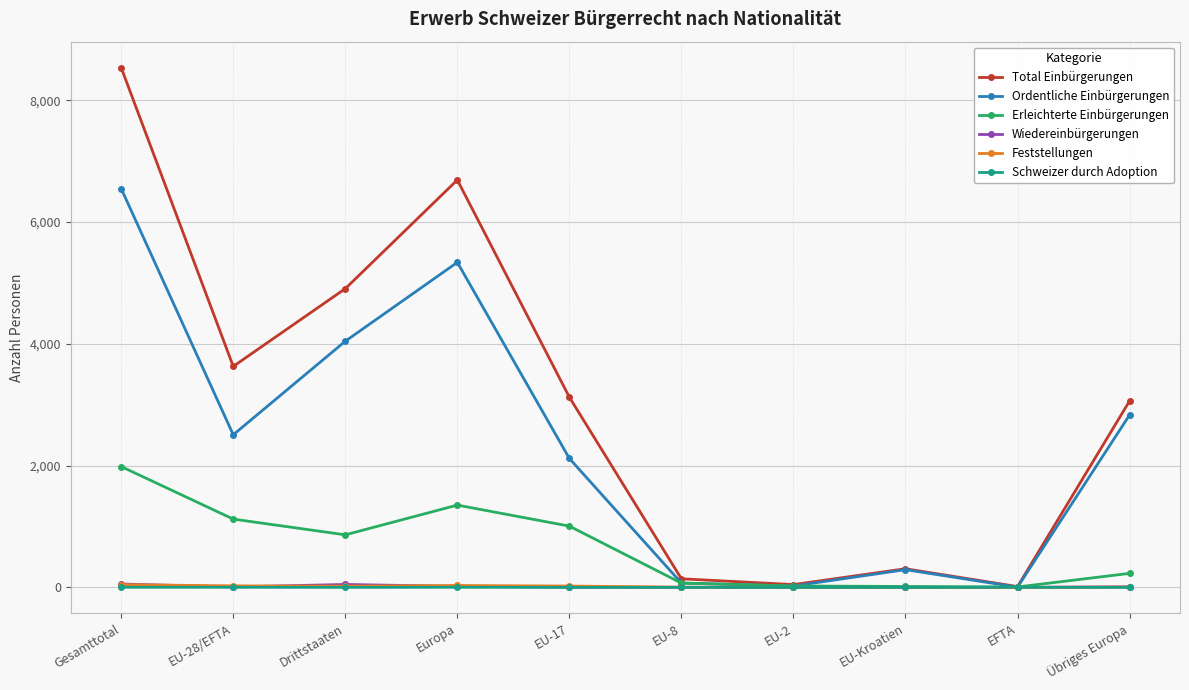

Is this an area chart (filled region under the line)?

No